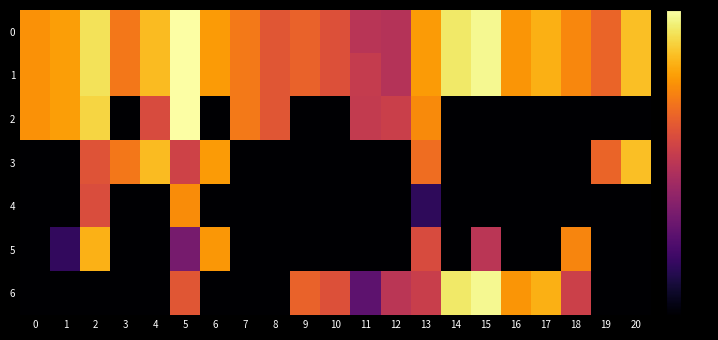

Which series has the largest total across all categories?

1